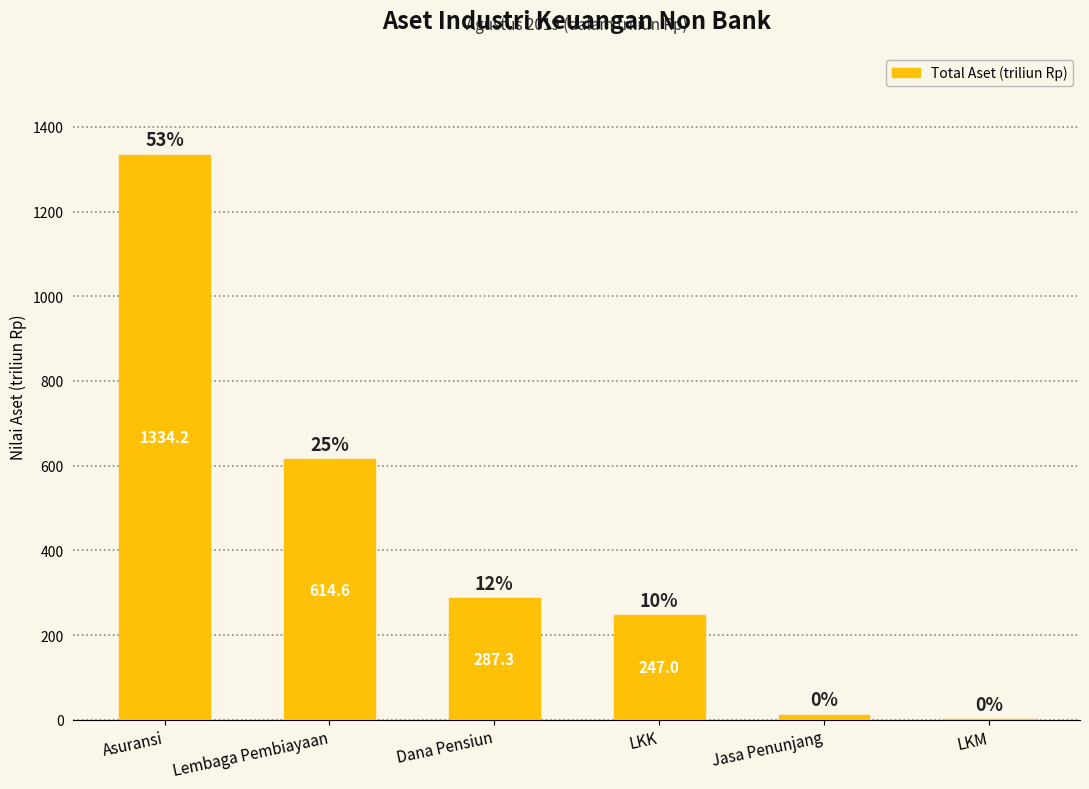

What is the sum of all values?

2496.0